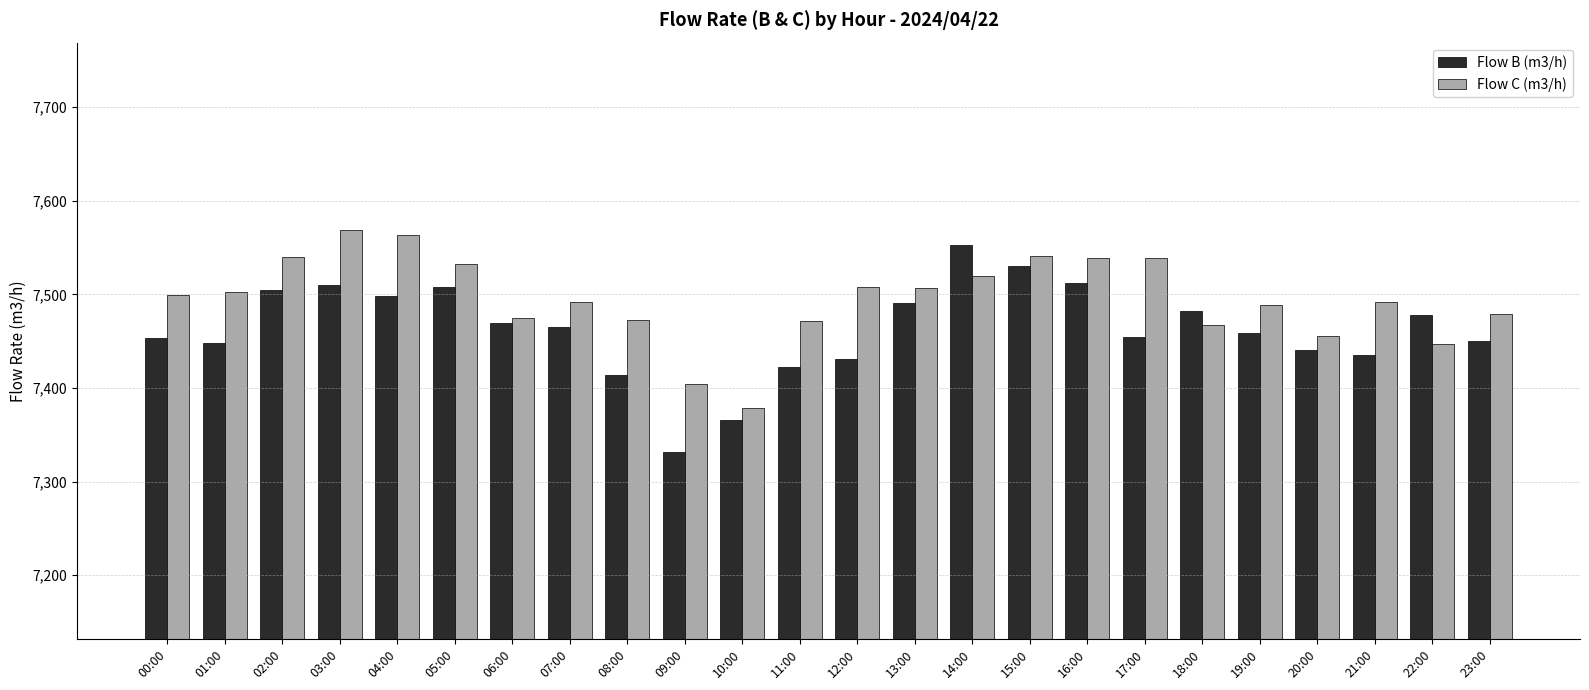

Is it true that Flow C (m3/h) equals 7507 at 13:00?

True